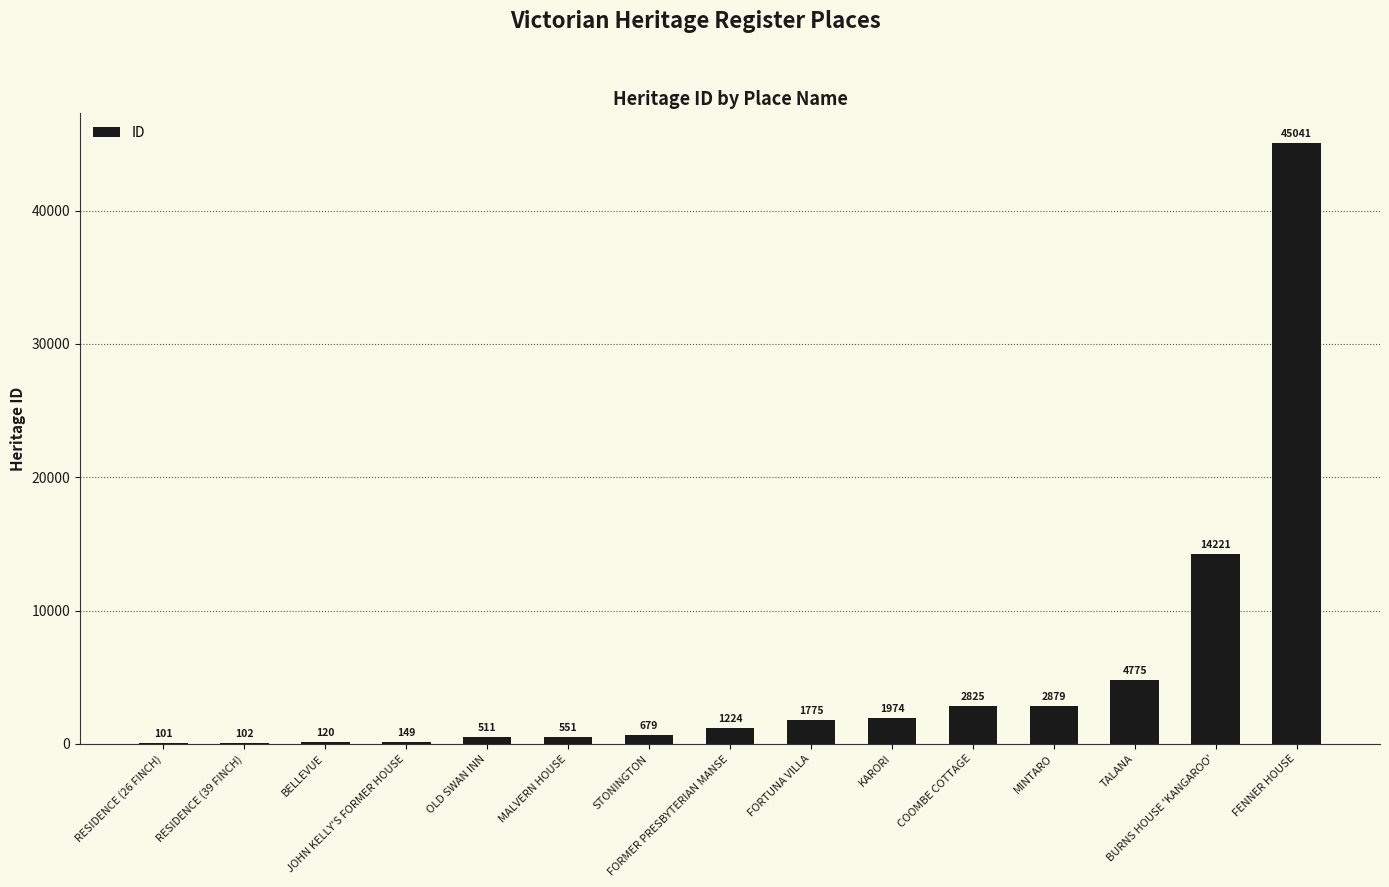

What is the maximum value shown in the chart?

45041